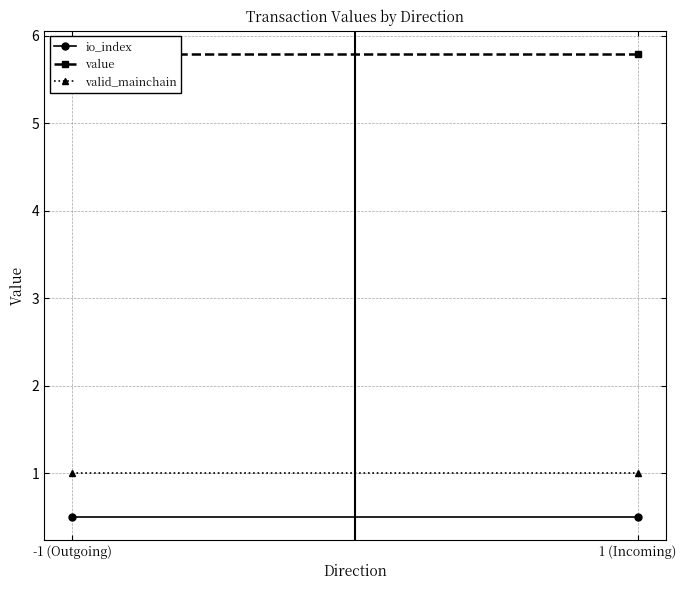

At which category does the chart reach its peak across all series?

-1 (Outgoing)